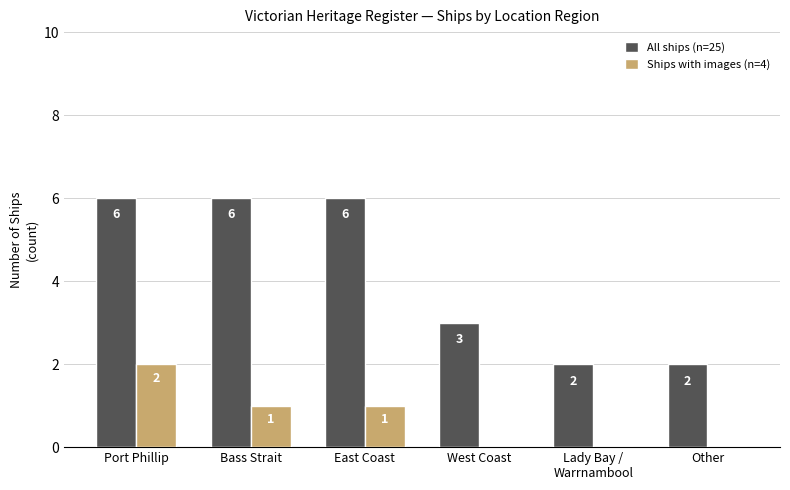

Which series has the largest total across all categories?

All ships (n=25)